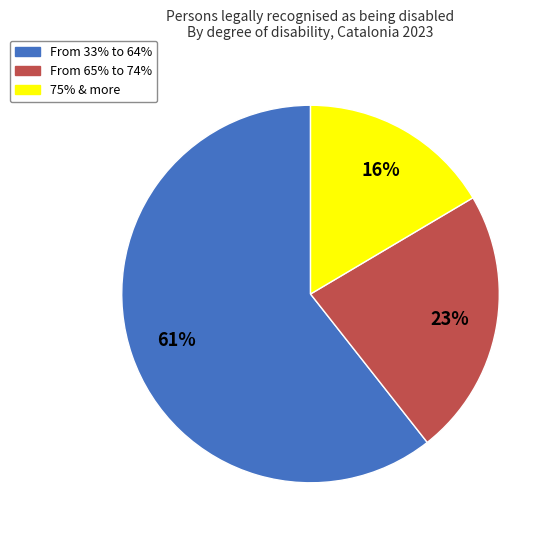

How many slices are in this pie chart?

3